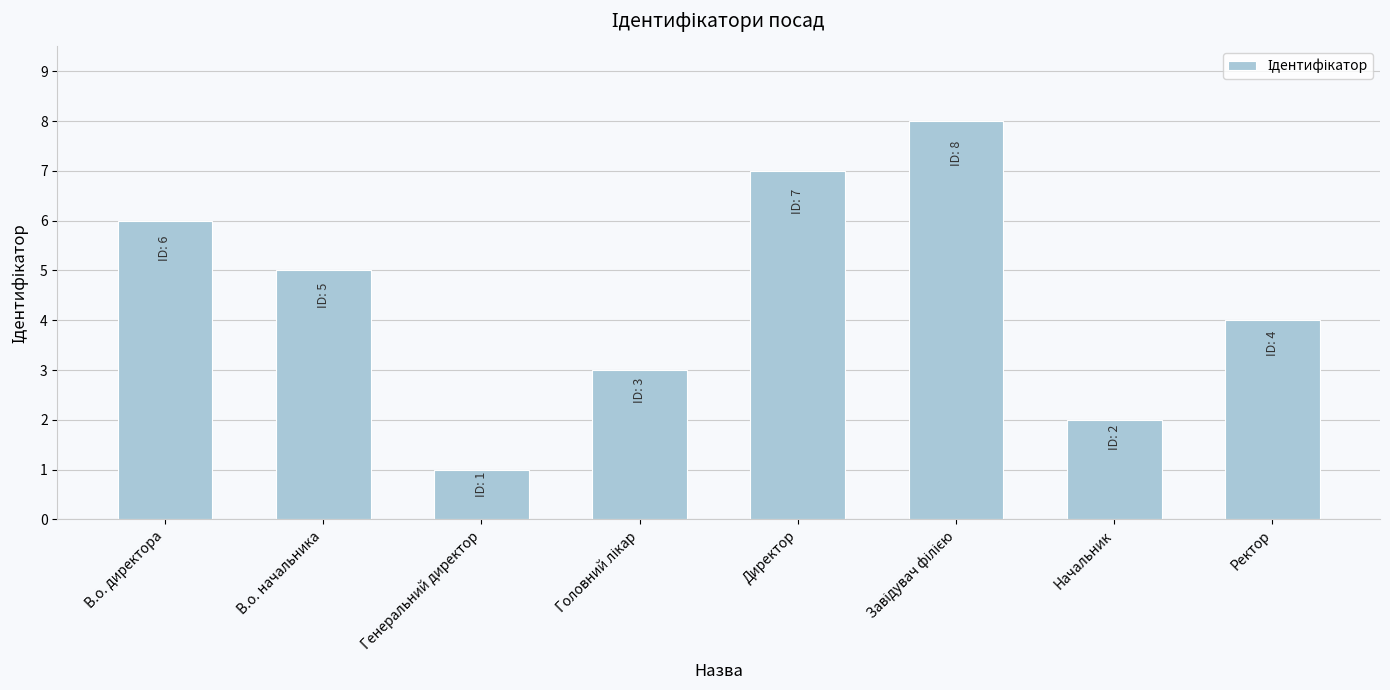

What is the change in value from В.о. начальника to Начальник?

-3